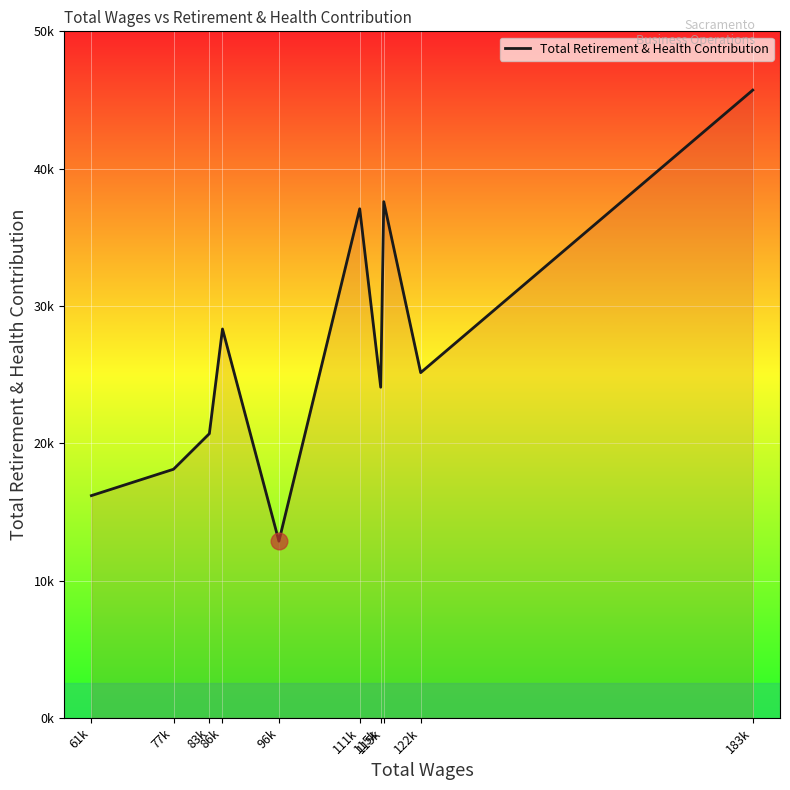

Does the chart display data point markers on the line(s)?

No